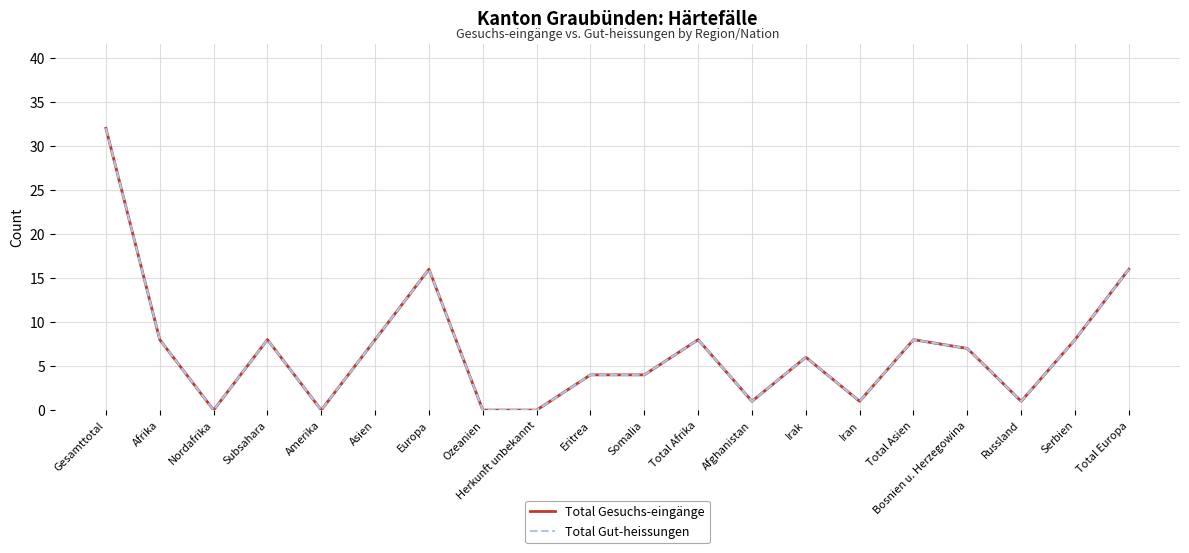

Rank the series by their maximum value, from lowest to highest.

Total Gesuchs-eingänge, Total Gut-heissungen